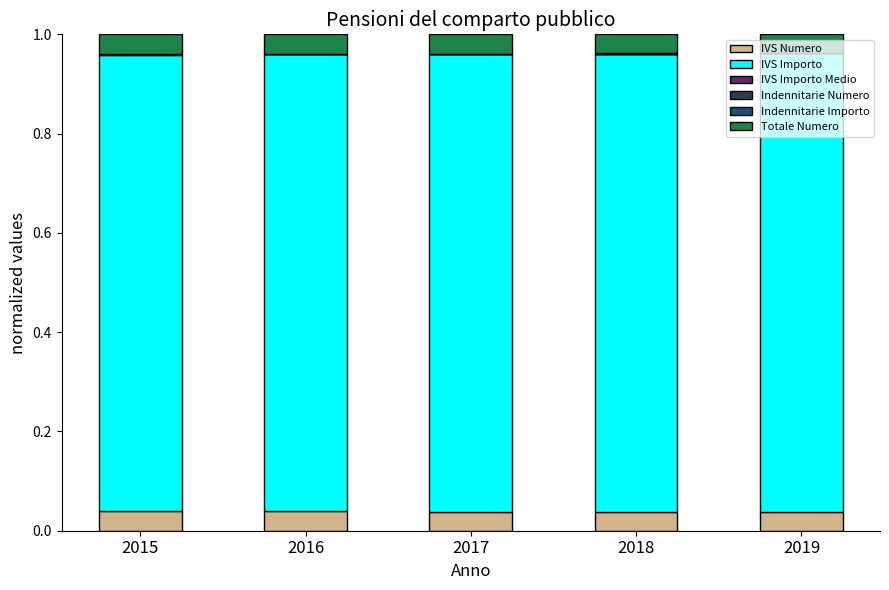

Is it true that IVS Numero equals 0.1 at 2016?

False